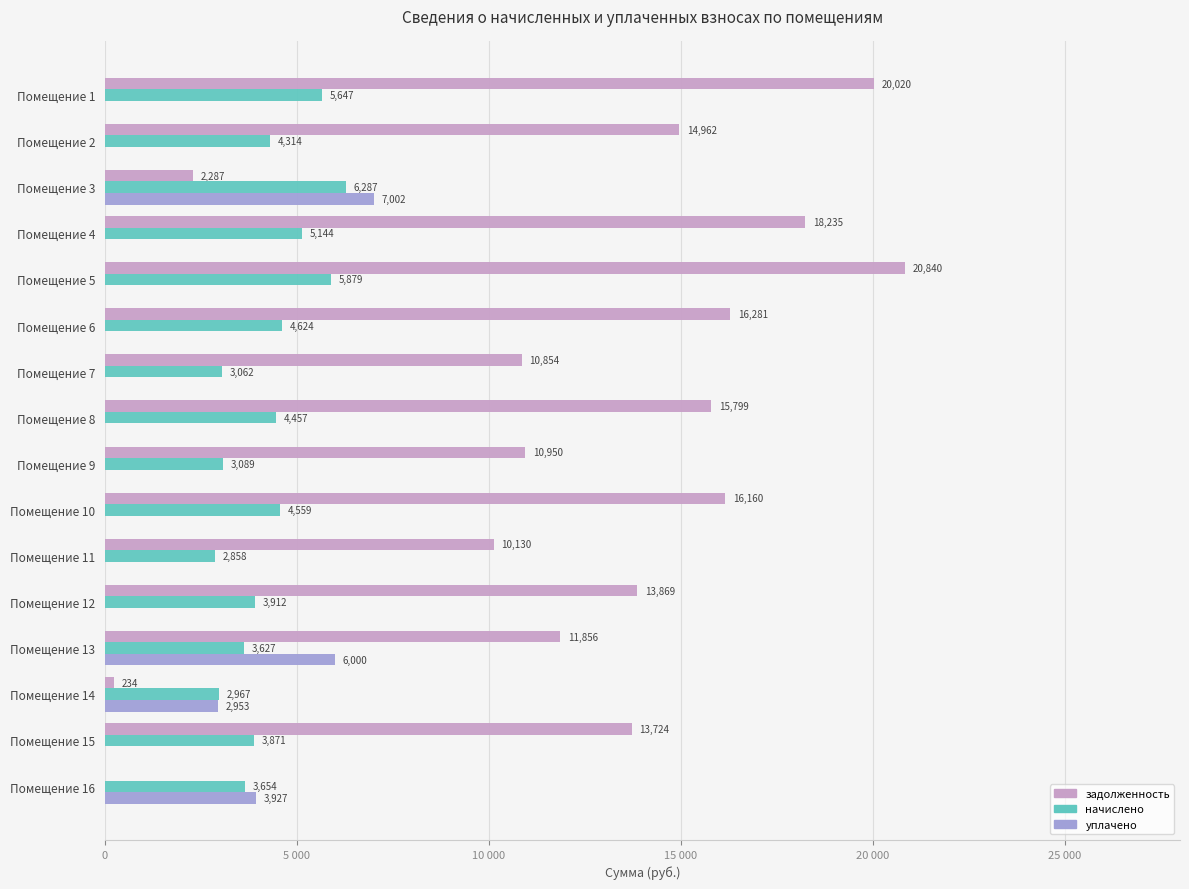

What is the difference between the second highest and minimum values in the задолженность series?

20019.6